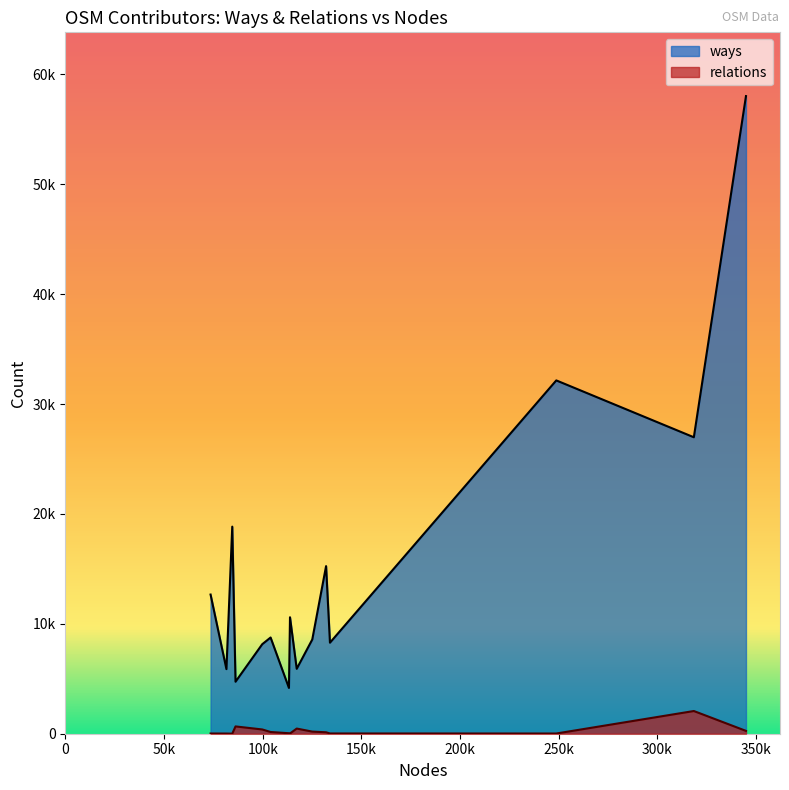

List the series in order of their peak value, highest first.

ways, relations